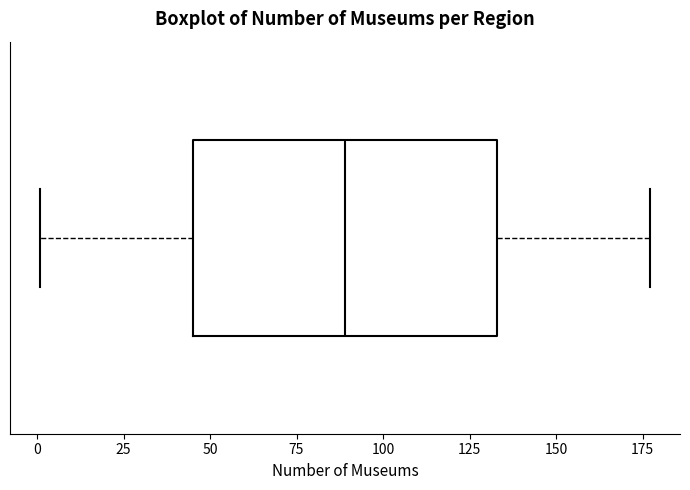

Transcribe this box plot: give where the median line is, the range the box spans, and where the two whiskers end, as read against the x-axis. The values are not printed on the chart, so give them approximately, as read against the axis.

median 90, box 45 to 135, whiskers 0 to 175